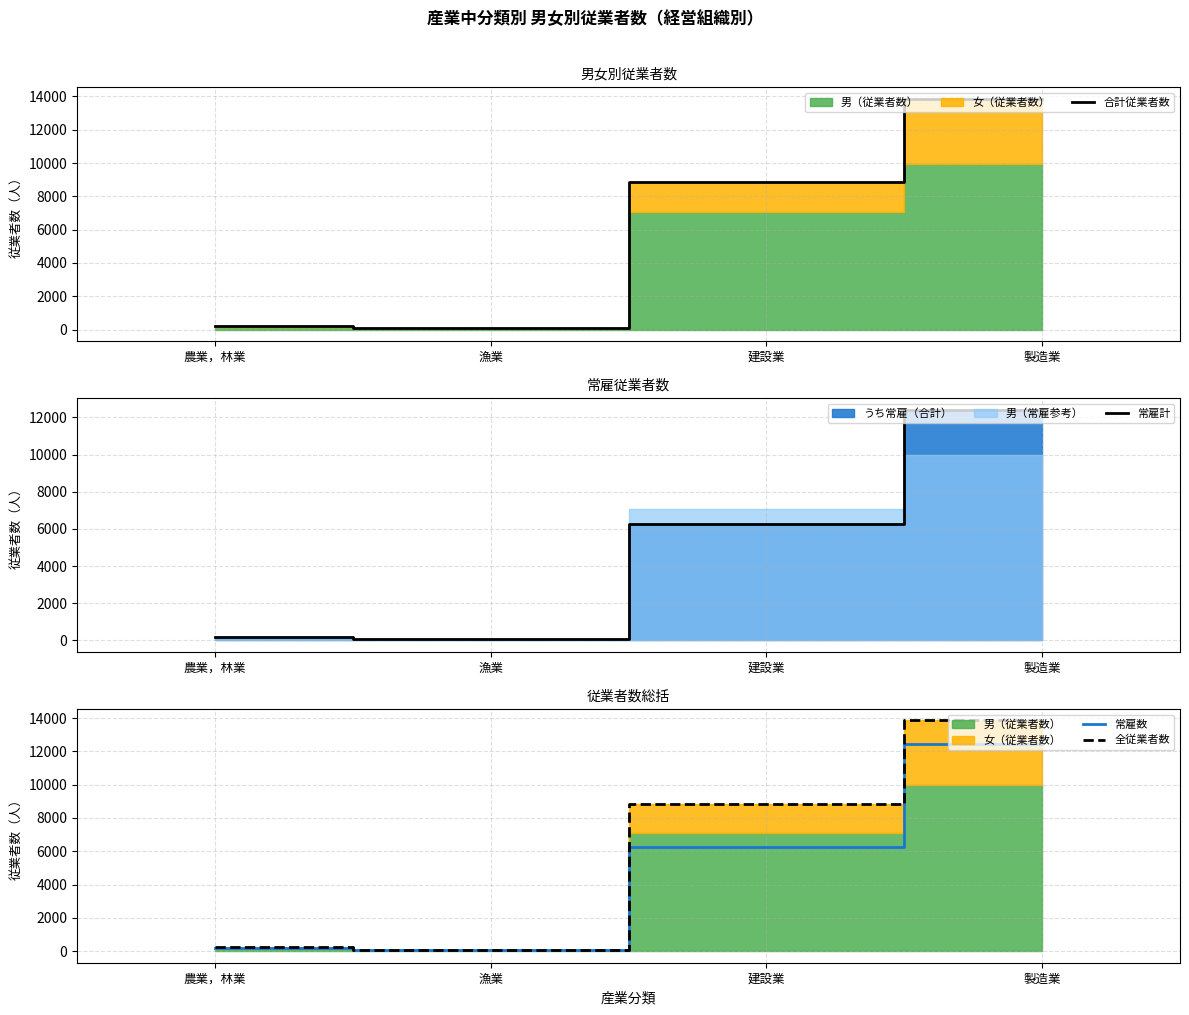

Which series has the largest total across all categories?

合計従業者数